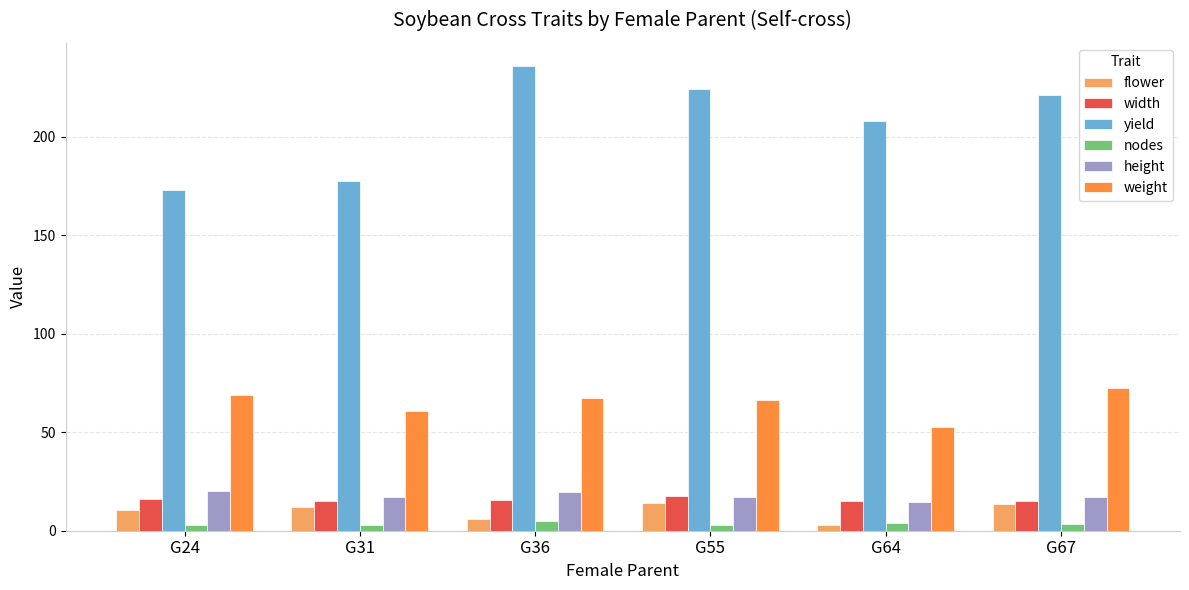

What is the value of the nodes bar at the 4th from the left?

3.1